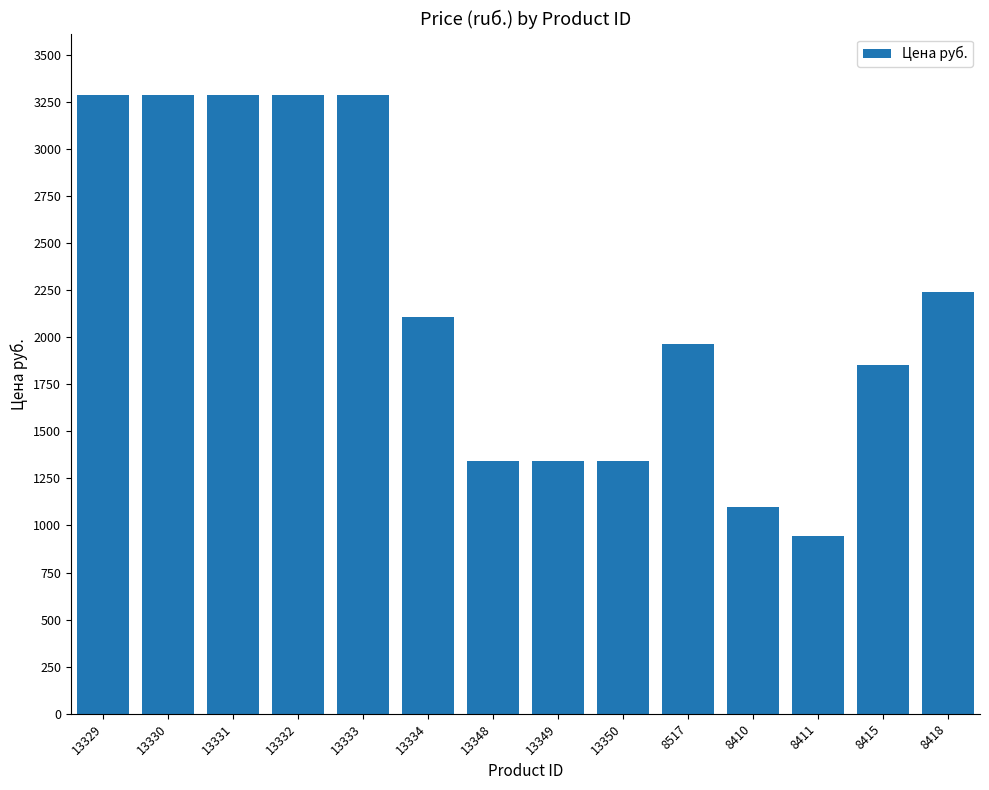

What is the average value?

2189.2